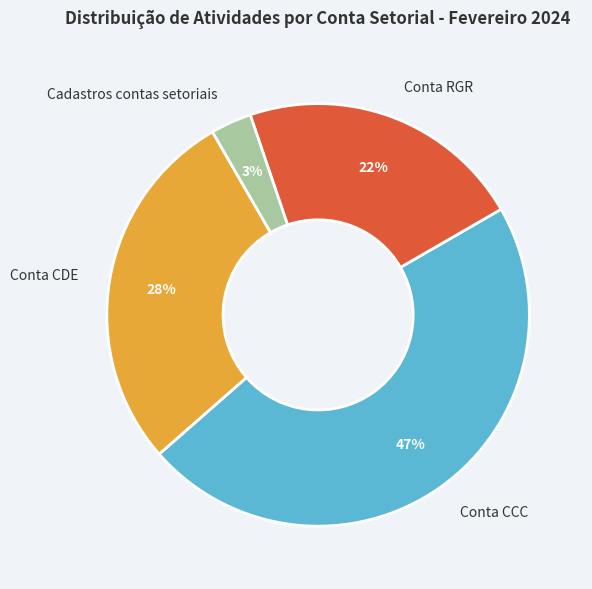

Rank the categories by value from highest to lowest.

Conta CCC, Conta CDE, Conta RGR, Cadastros contas setoriais